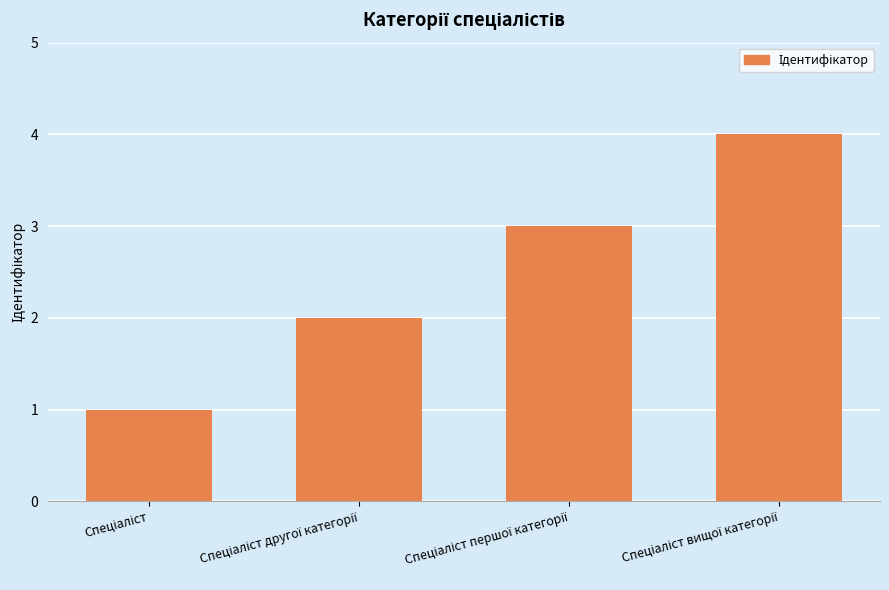

What is the sum of all values?

10